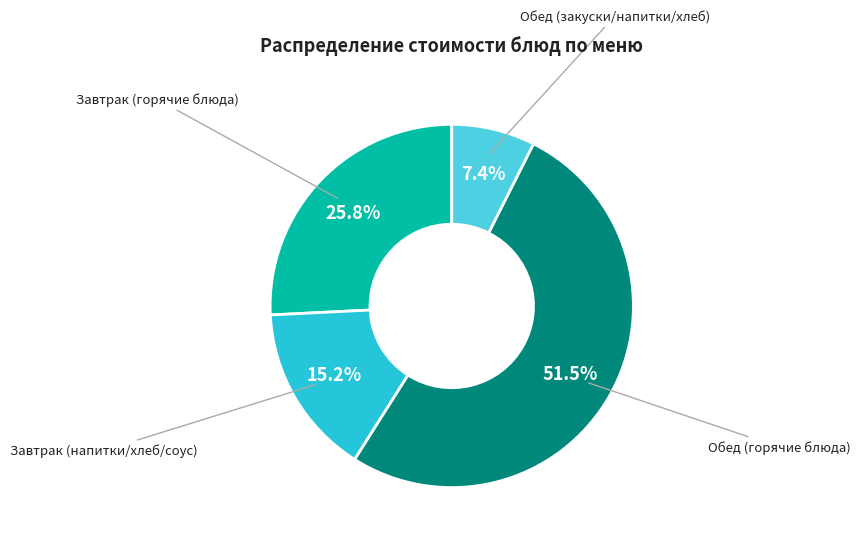

Is there any slice that represents more than half of the pie?

Yes